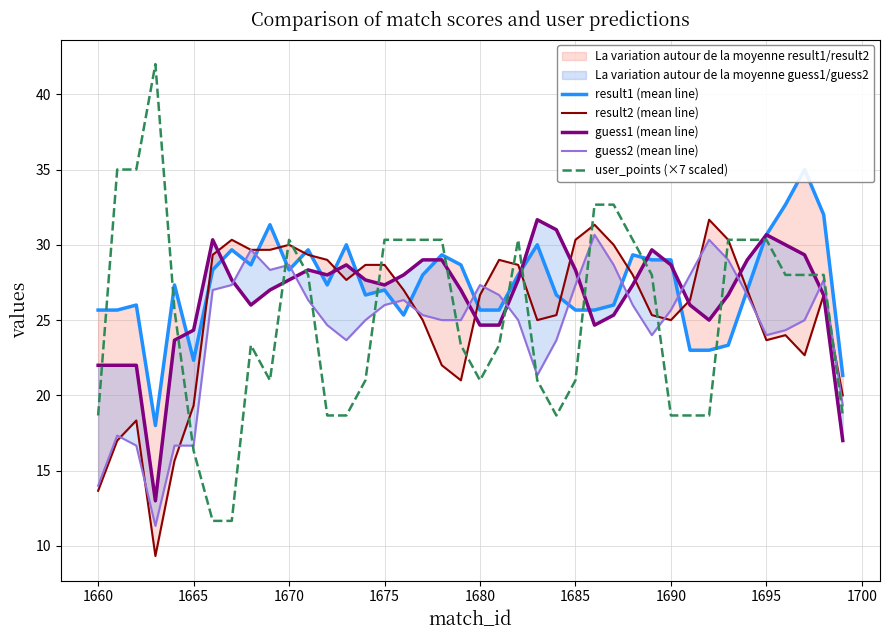

What is the maximum value for user_points (×7 scaled)?

42.0